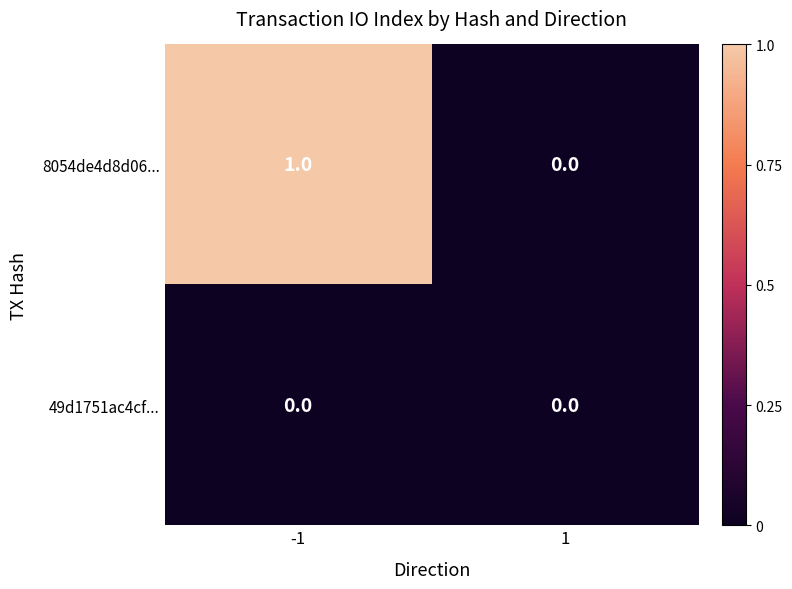

The 8054de4d8d06... series shows 0 at 1. True or false?

True